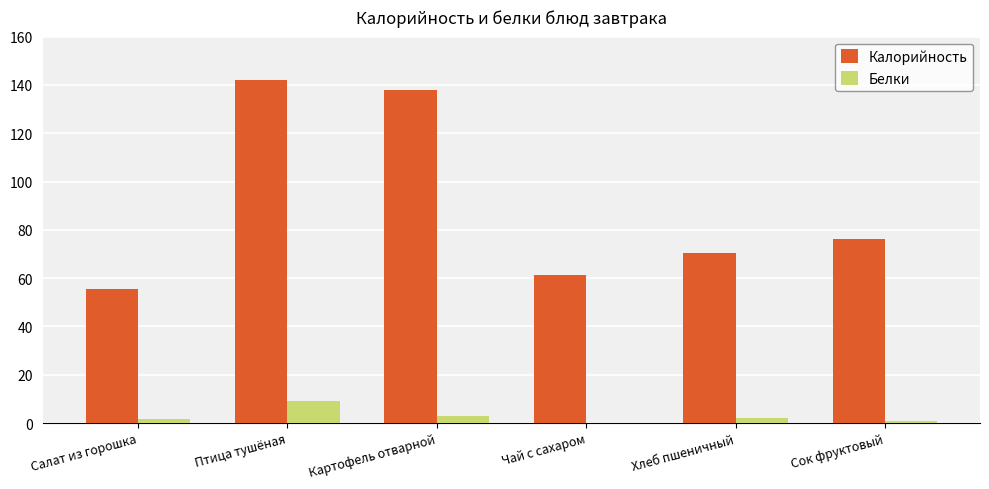

Is the value of Белки at Салат из горошка greater than the value of Калорийность at Чай с сахаром?

No